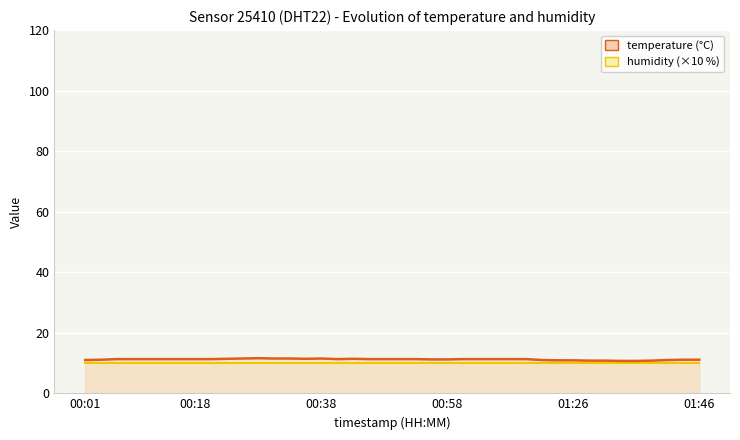

True or false: humidity and temperature intersect in this chart.

False